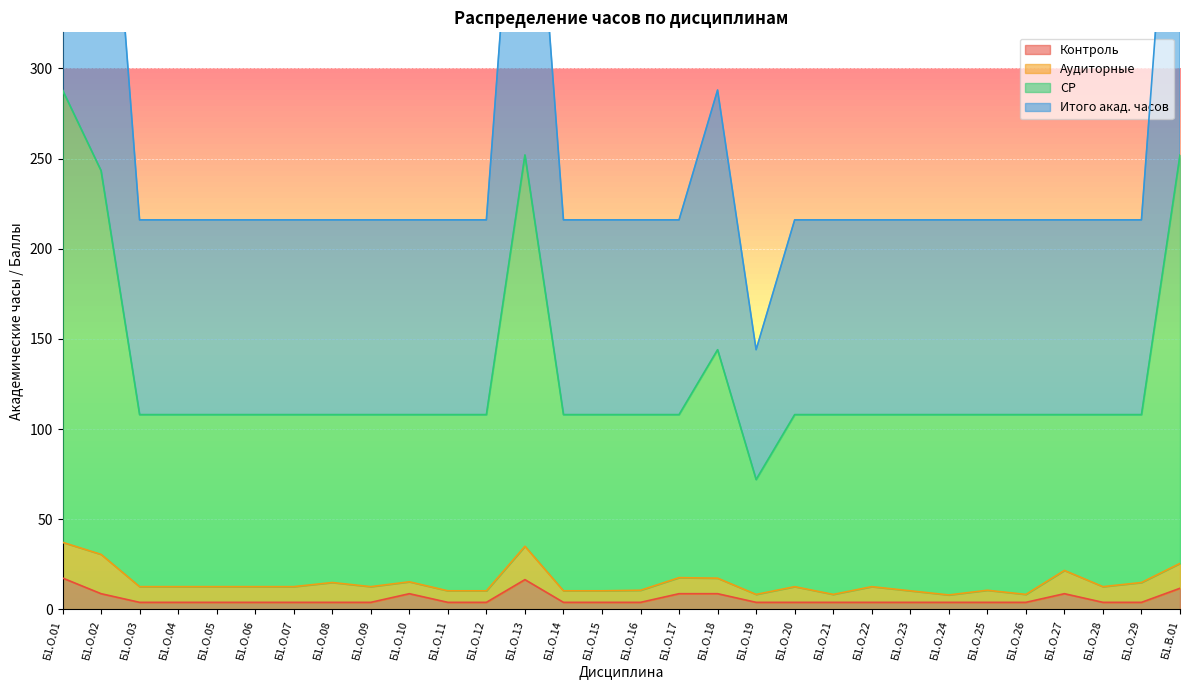

Is the value of Контроль at Б1.О.18 greater than the value of СР at Б1.О.20?

No